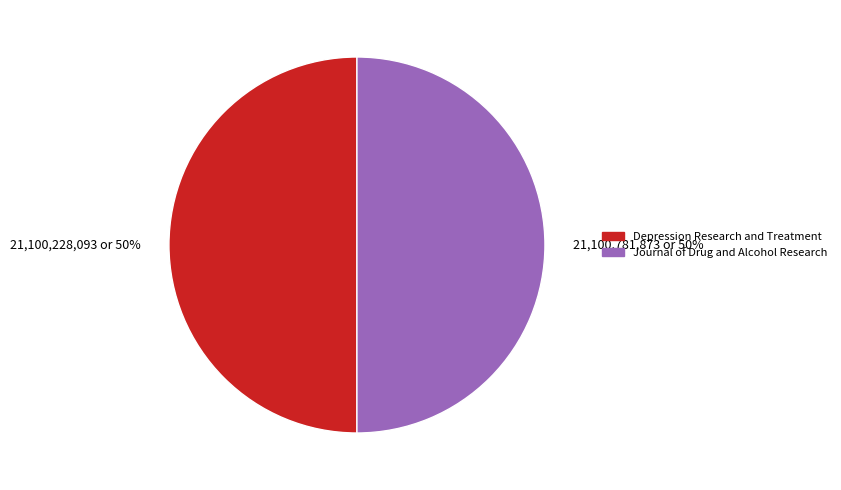

The Journal of Drug and Alcohol Research slice represents 50% of the pie. True or false?

True